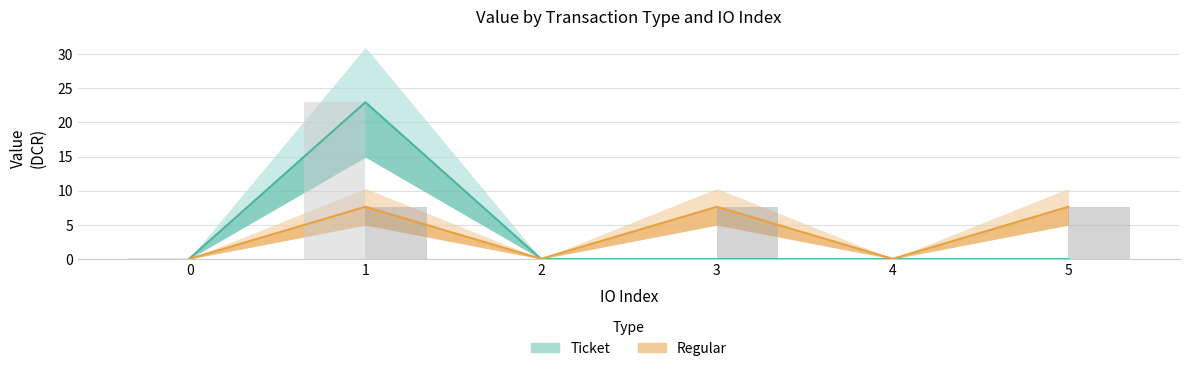

What is the average value of the Regular series?

3.8